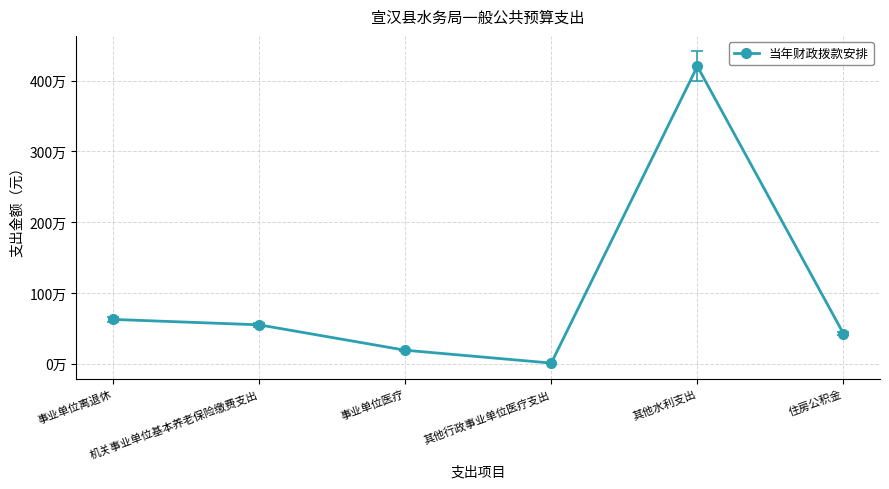

How many points are higher than both their immediate neighbors (excluding endpoints)?

1